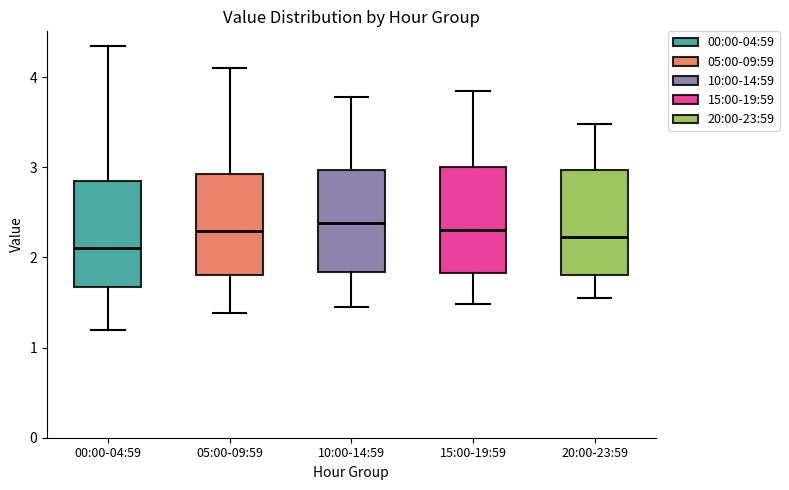

Where does the upper whisker of the box for 00:00-04:59 end on the y-axis? The values are not printed on the chart, so give them approximately, as read against the axis.

4.4